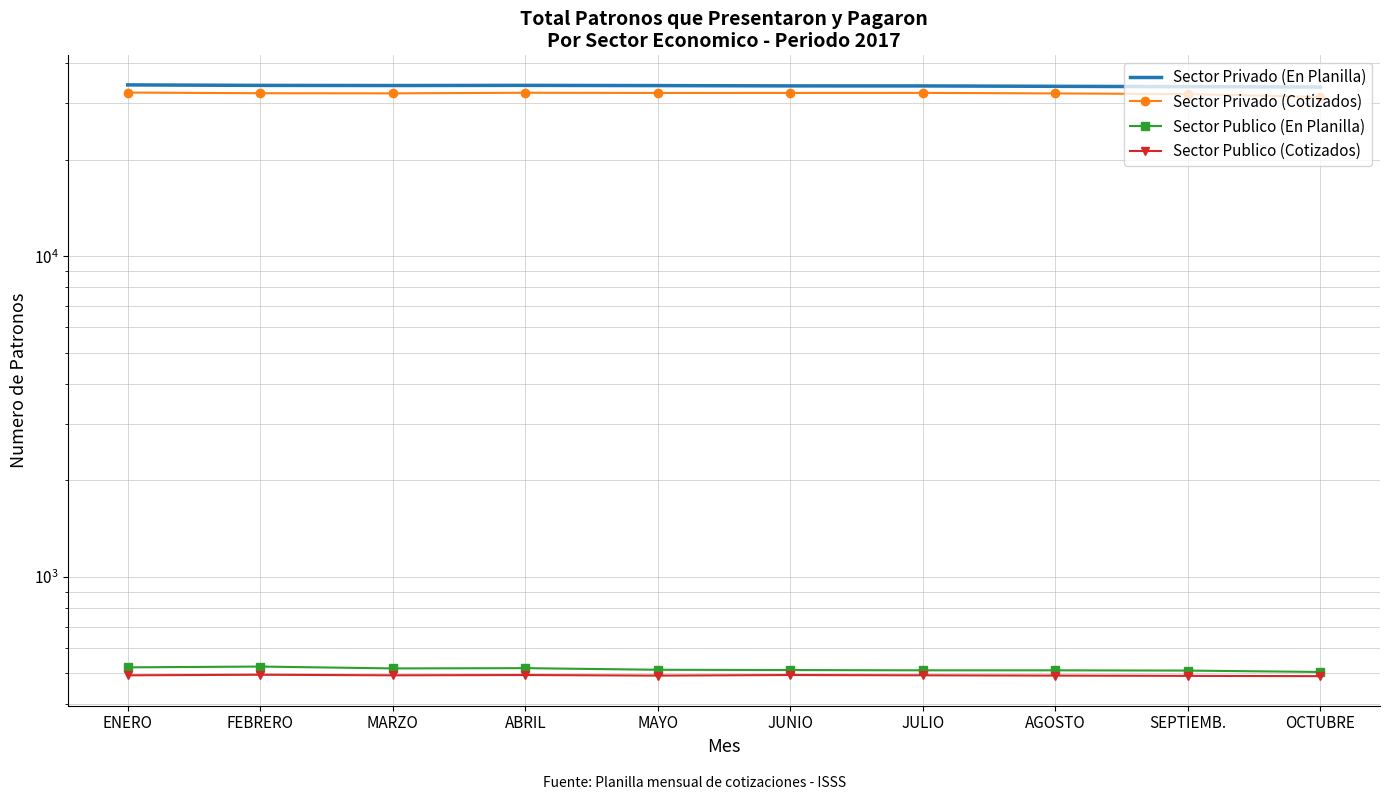

Rank the series at MARZO from highest to lowest value.

Sector Privado (En Planilla), Sector Privado (Cotizados), Sector Publico (En Planilla), Sector Publico (Cotizados)